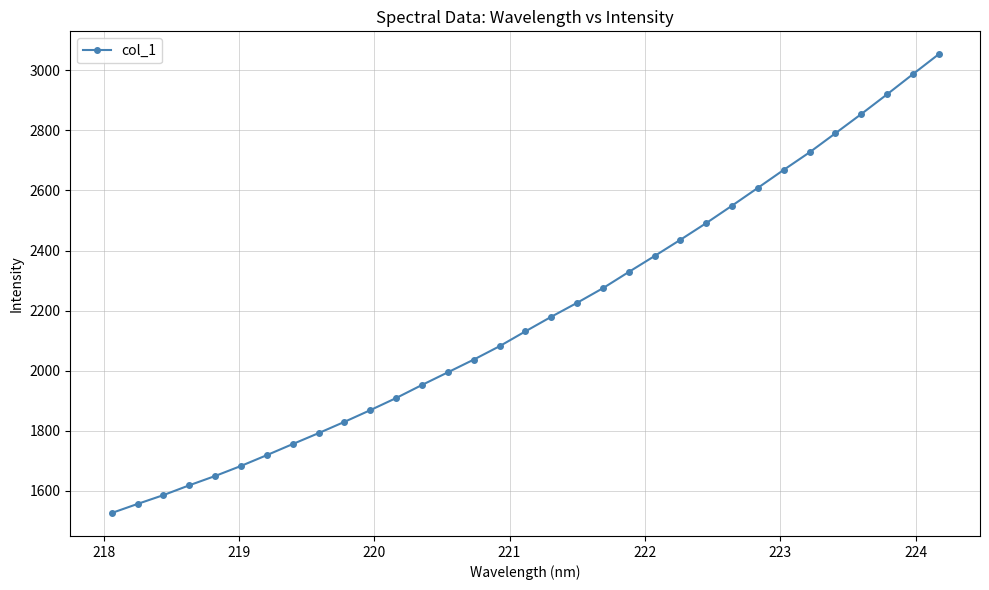

True or false: there are more than 2 points higher than both neighbors.

False